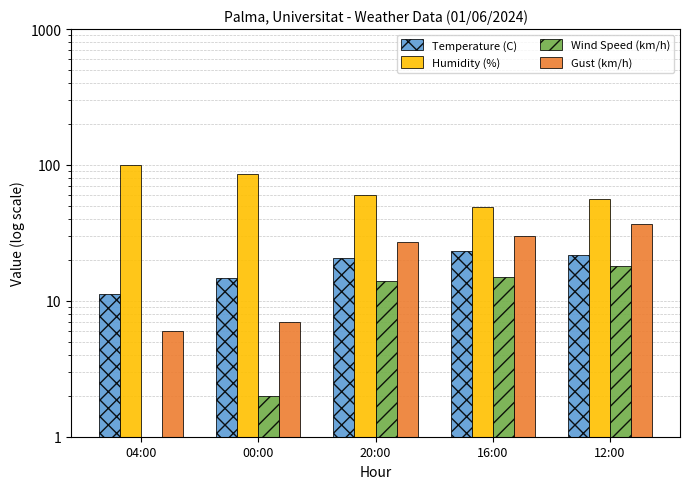

Reading left to right, transcribe all the data shown in this chart.

Temperature (C): 11.2	14.7	20.5	23.3	21.7
Humidity (%): 100.0	86.0	60.0	49.0	56.0
Wind Speed (km/h): 0.0	2.0	14.0	15.0	18.0
Gust (km/h): 6.0	7.0	27.0	30.0	37.0